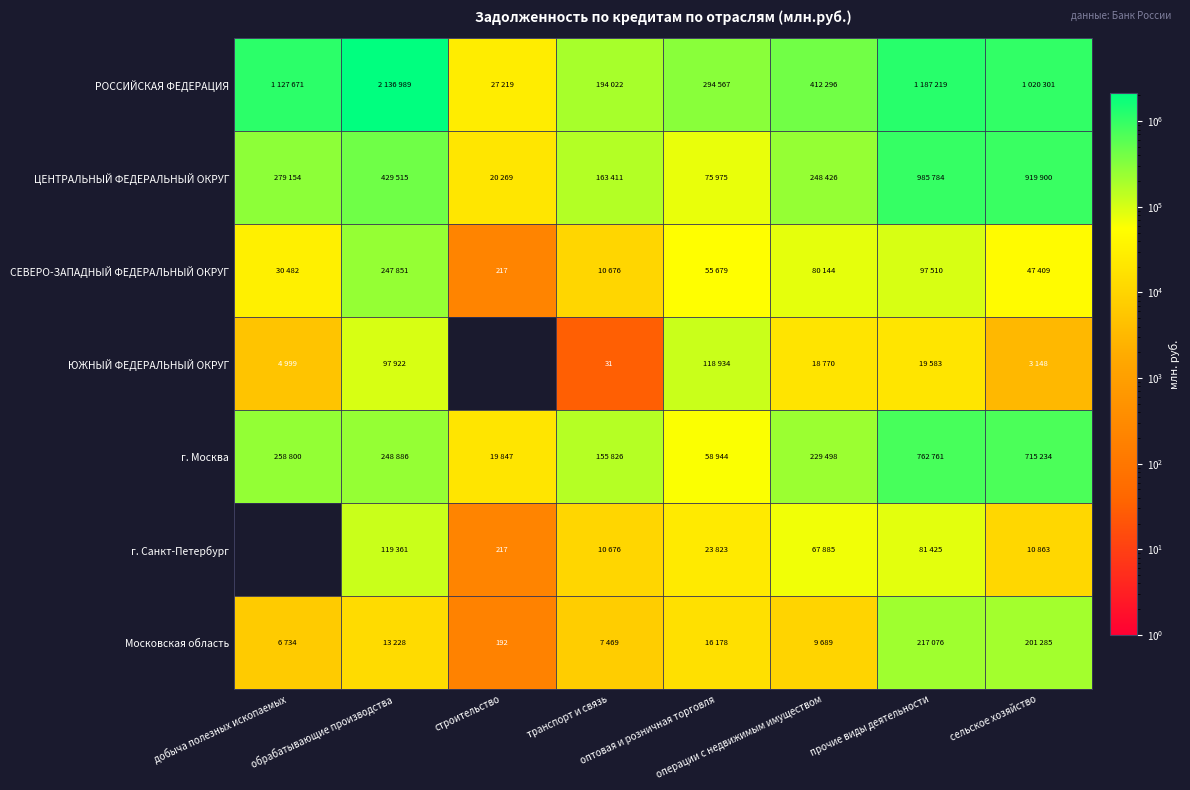

What value does the г. Санкт-Петербург series have at транспорт и связь?

10676